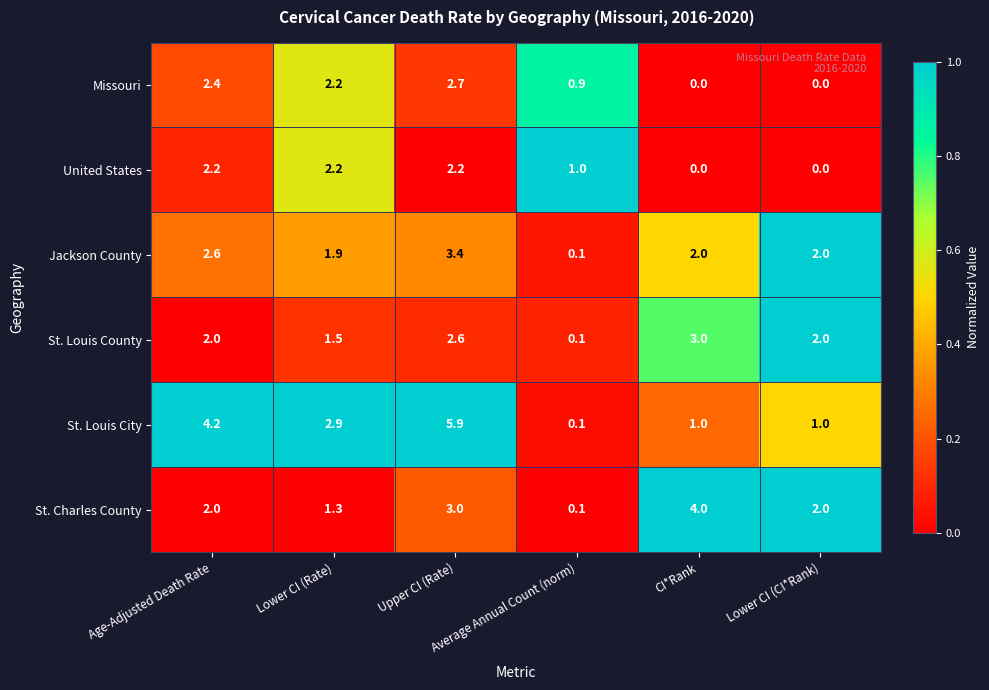

Which series has the largest range (max minus min)?

St. Louis City